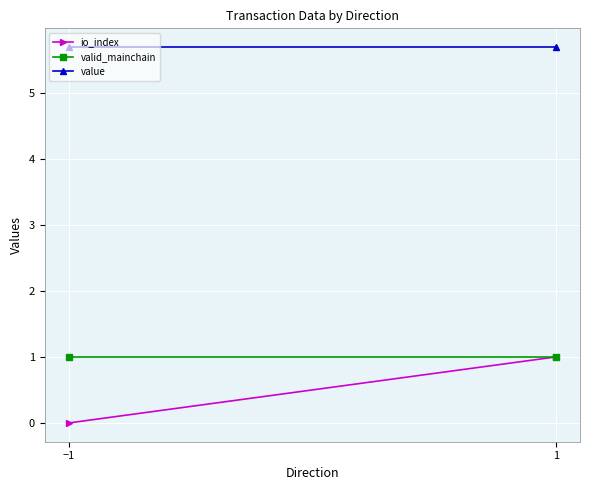

Which series has the largest range (max minus min)?

io_index